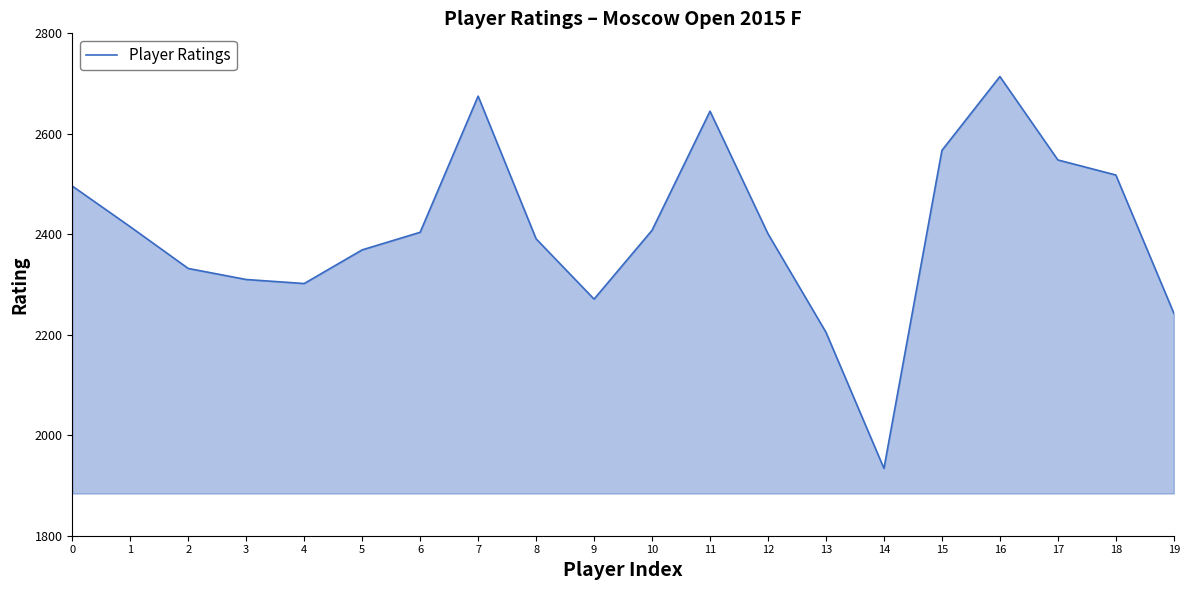

What is the approximate value at 2?

2332